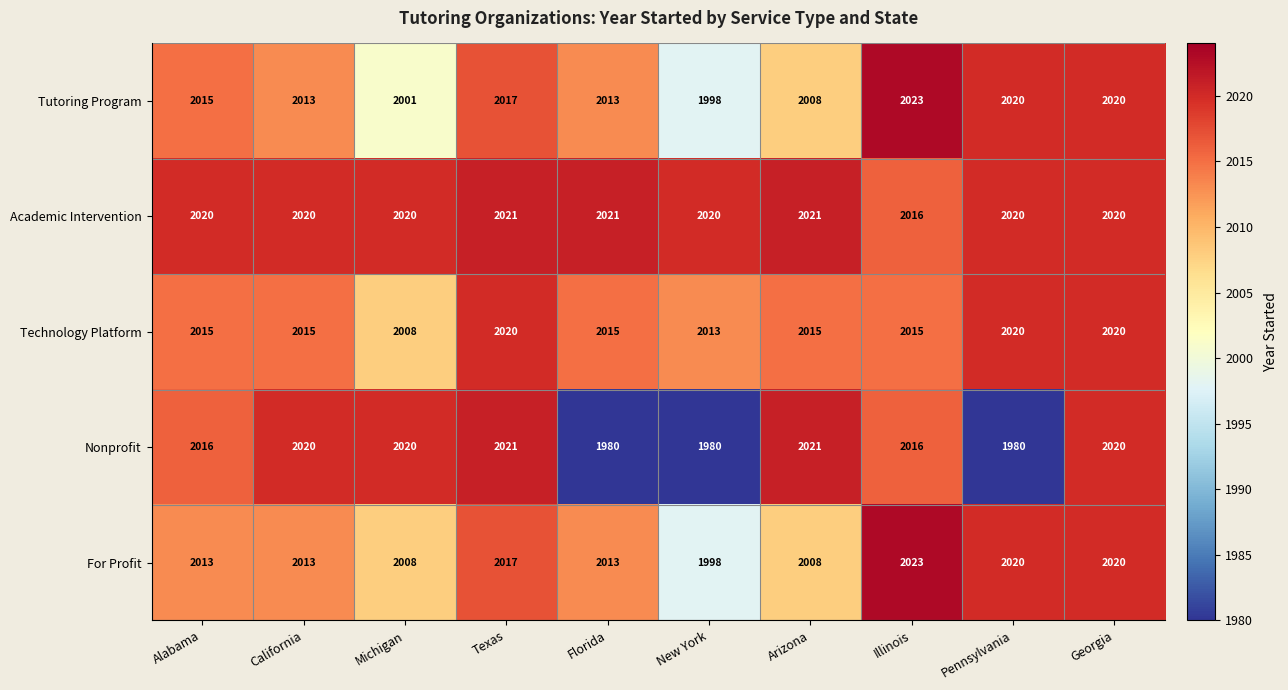

Which category has the lowest value in the For Profit series?

New York